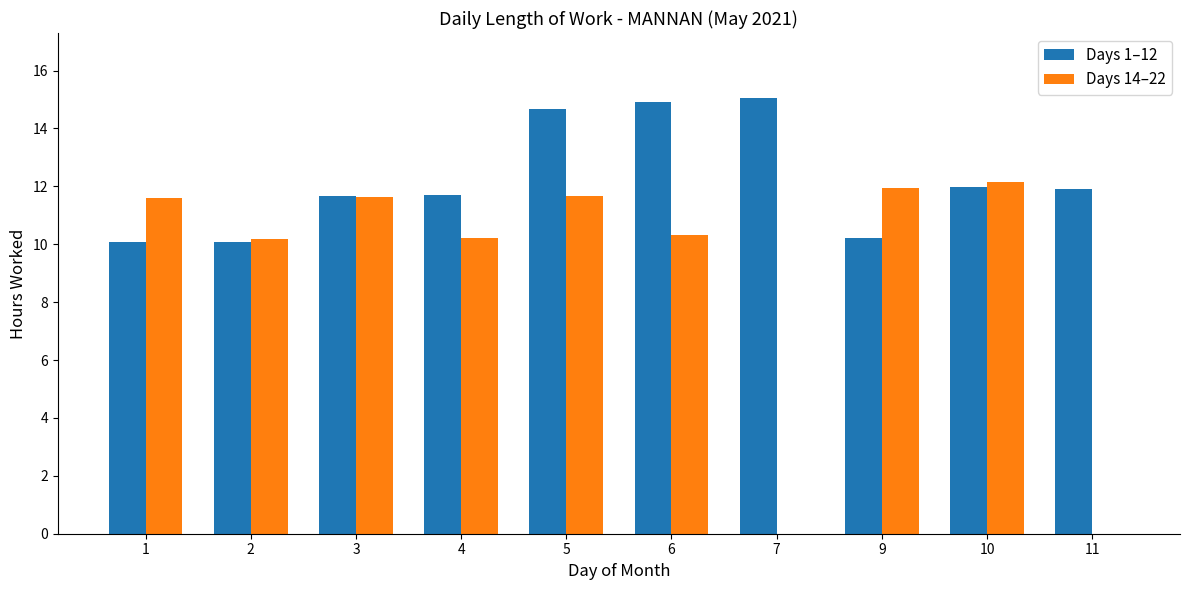

What is the sum of the Days 14–22 values at 3 and 7?

11.6